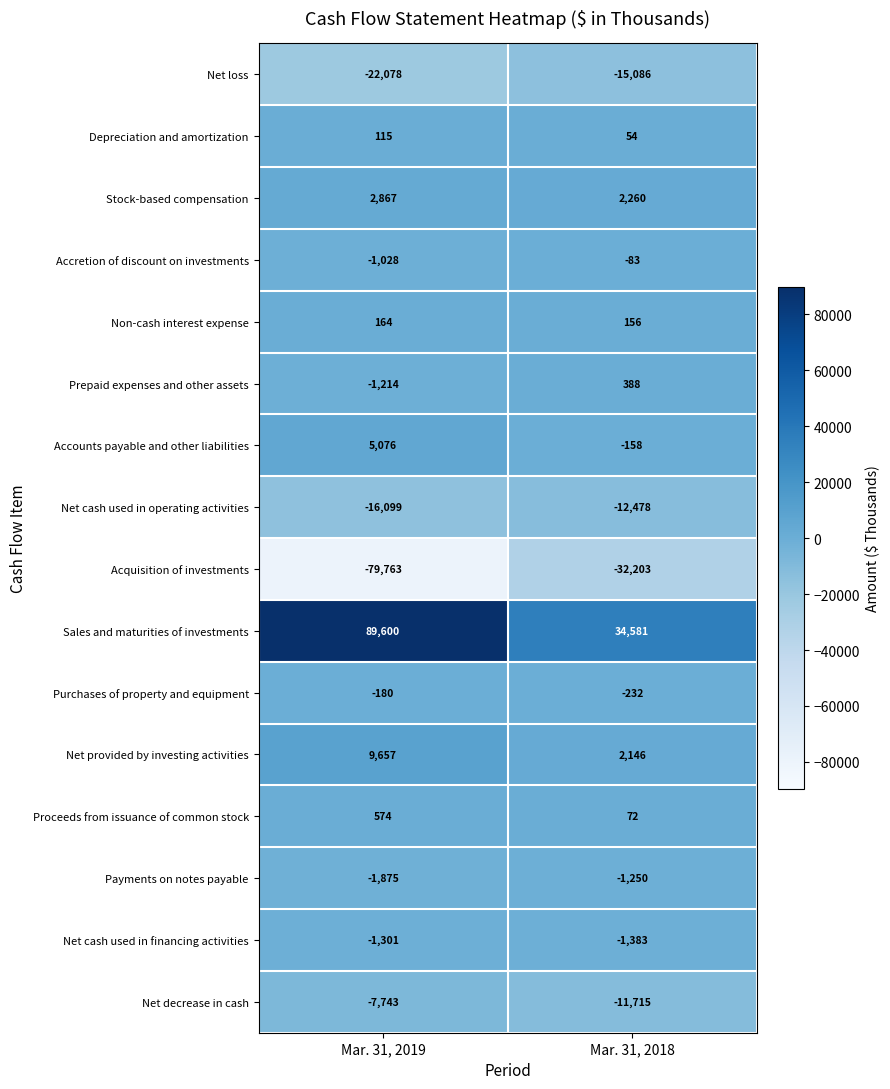

Where is Net loss nearest to the value -18582?

Mar. 31, 2019